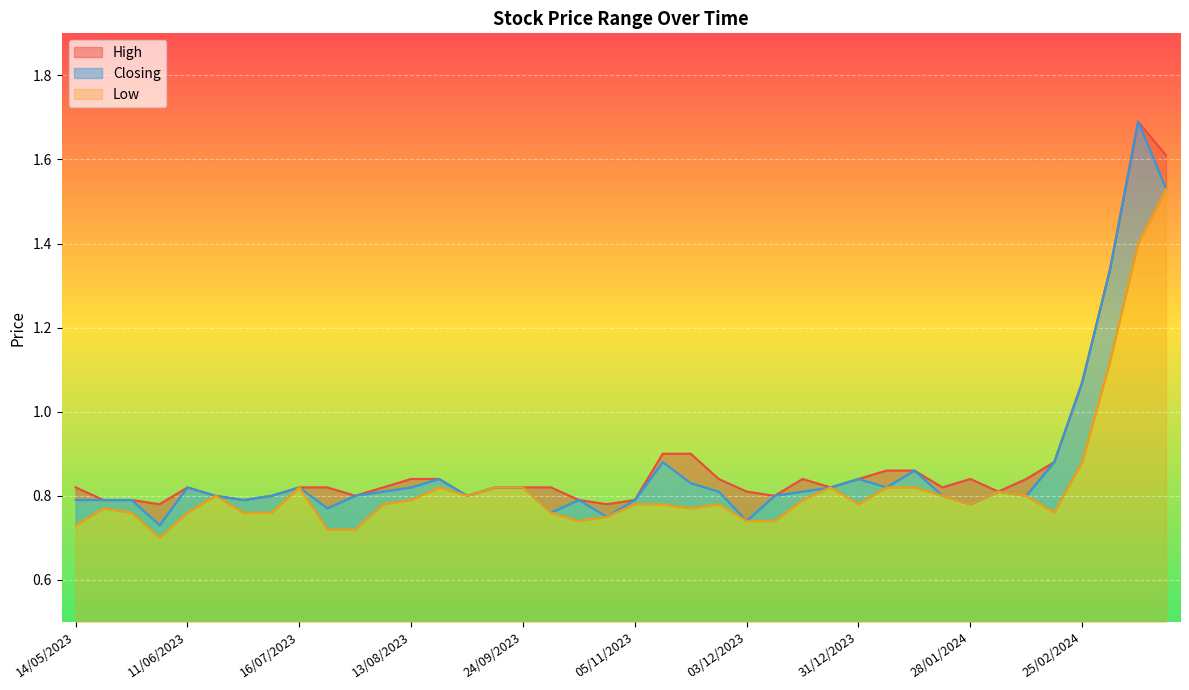

What is the spread (max minus min) of values at 11/06/2023?

0.1